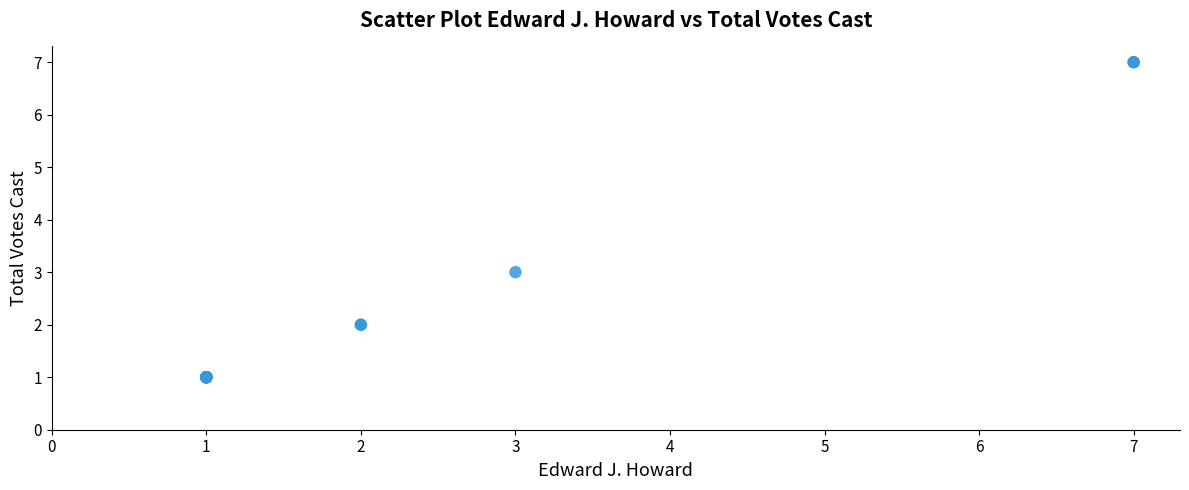

What Y value in the scatter plot is closest to 4?

3